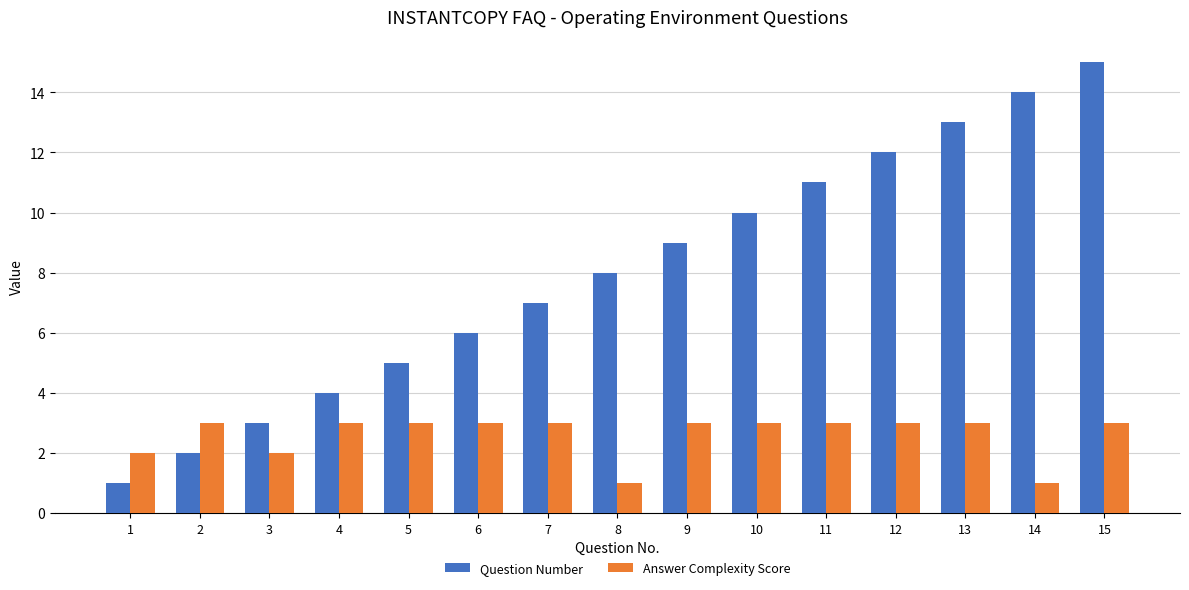

How many groups of bars are there?

15